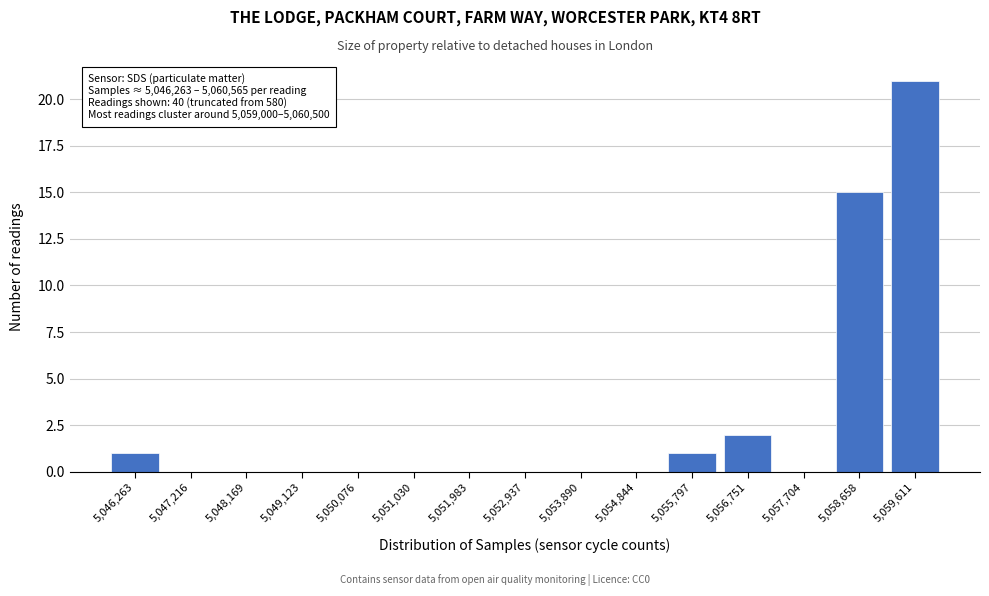

Reading right to left, what are all the values shown in this chart?

5,059,611=21	5,058,658=15	5,057,704=0	5,056,751=2	5,055,797=1	5,054,844=0	5,053,890=0	5,052,937=0	5,051,983=0	5,051,030=0	5,050,076=0	5,049,123=0	5,048,169=0	5,047,216=0	5,046,263=1